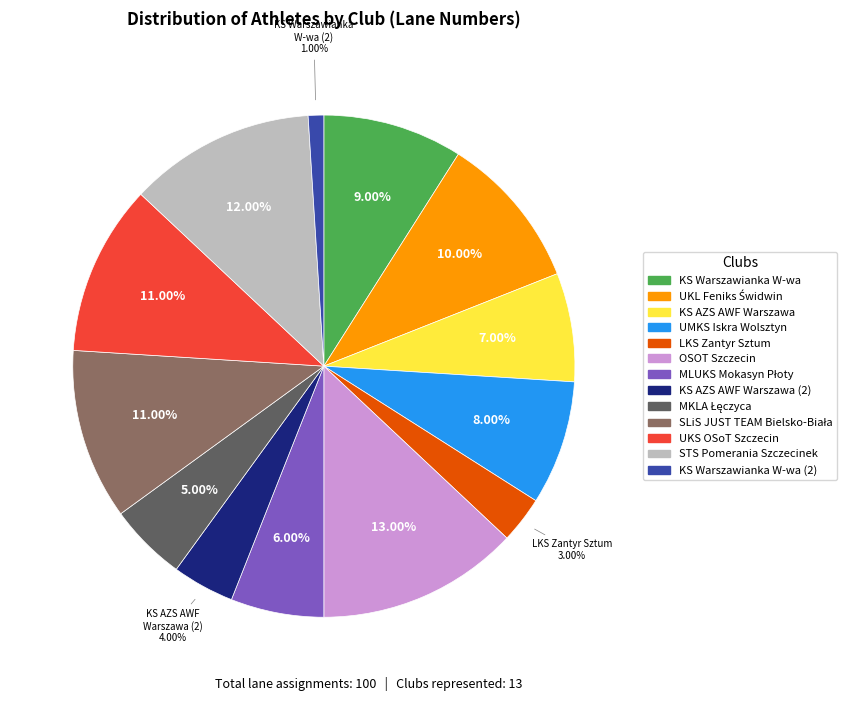

Is there any slice that represents more than half of the pie?

No